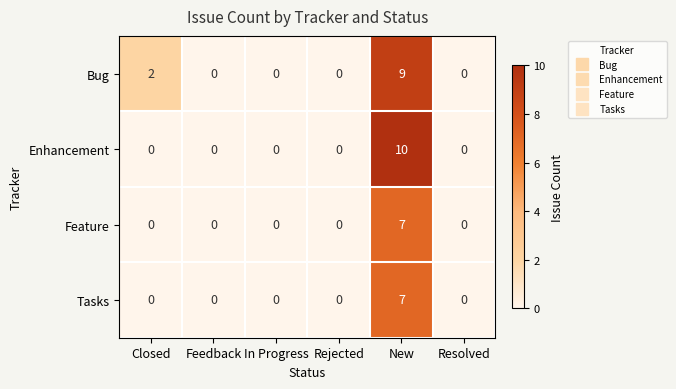

How many Bug values are between 0 and 2?

5